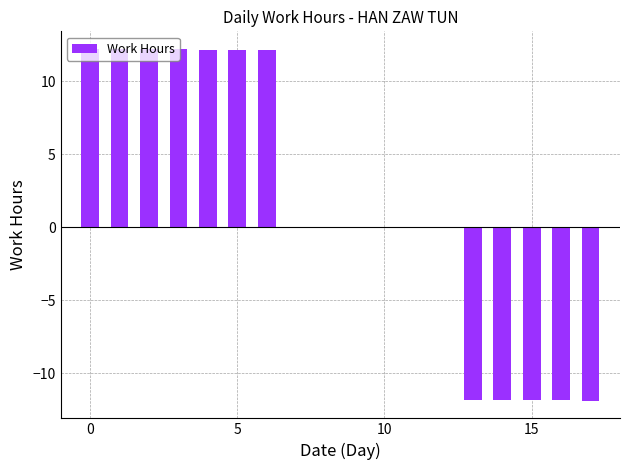

Does the chart contain stacked bars?

No